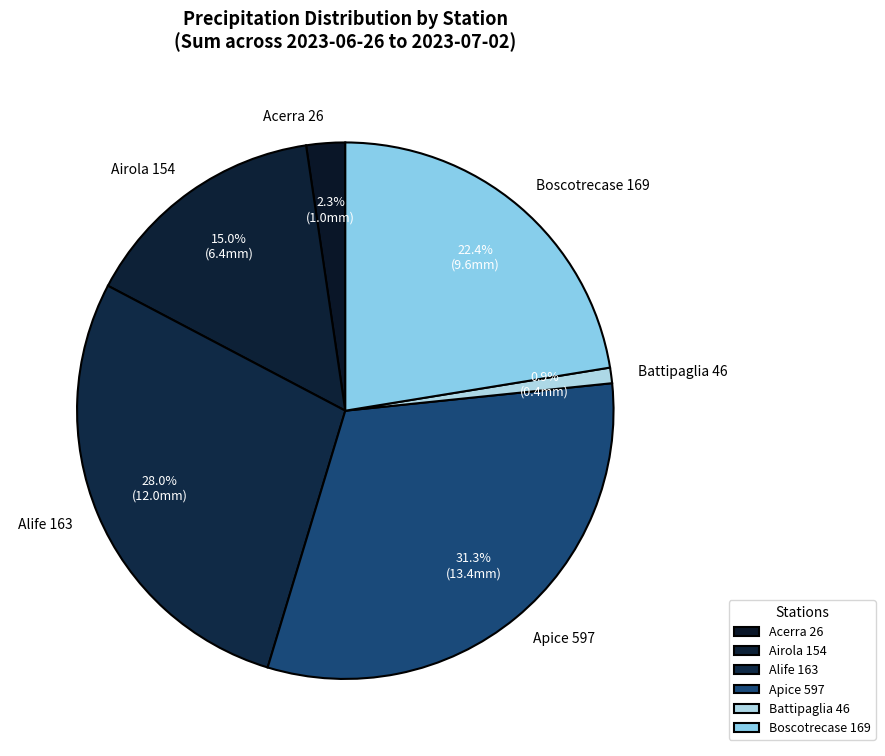

How many slices are in this pie chart?

6